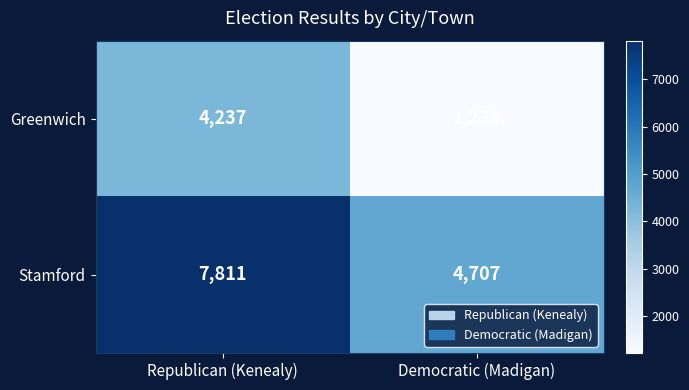

What is the spread (max minus min) of values at Democratic (Madigan)?

3484